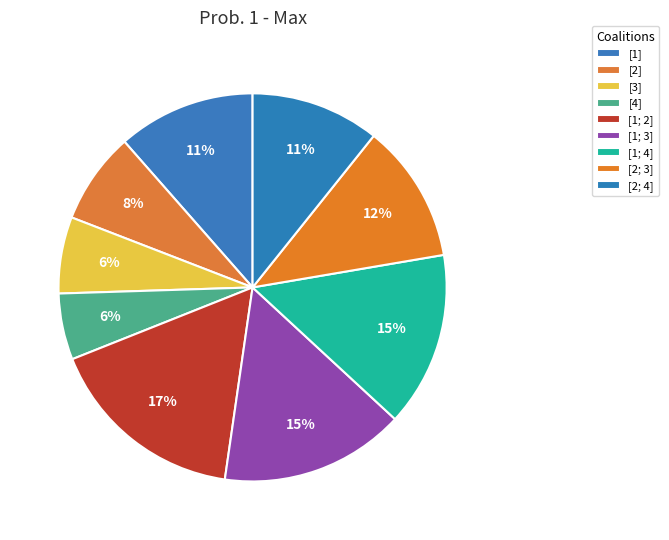

The [2] slice represents 16% of the pie. True or false?

False